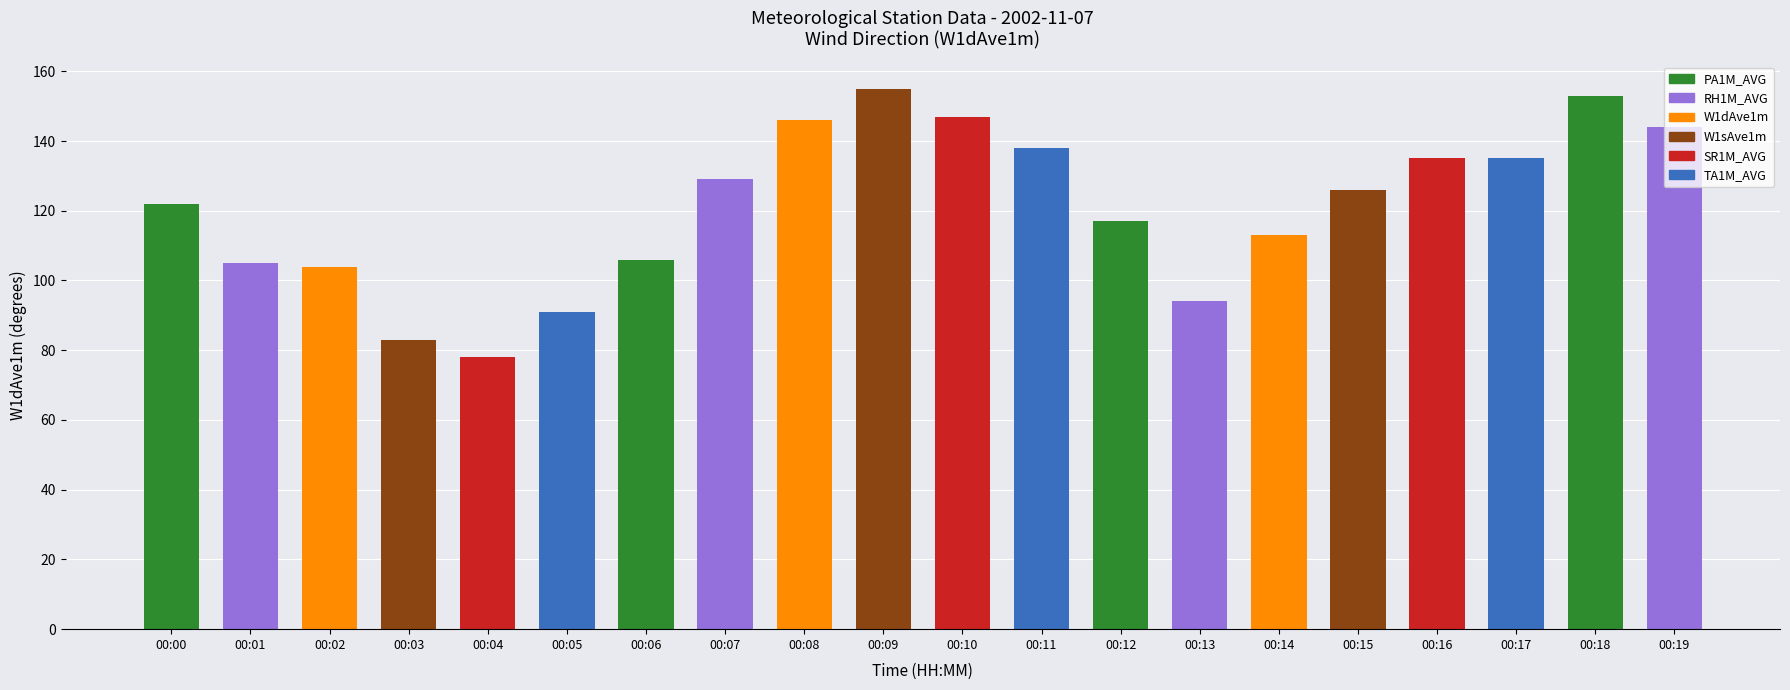

Does the chart contain any negative values?

No